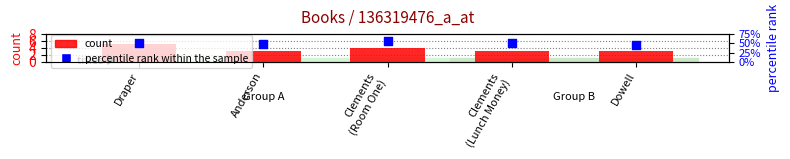

Which series reaches the maximum Y coordinate?

percentile rank within the sample